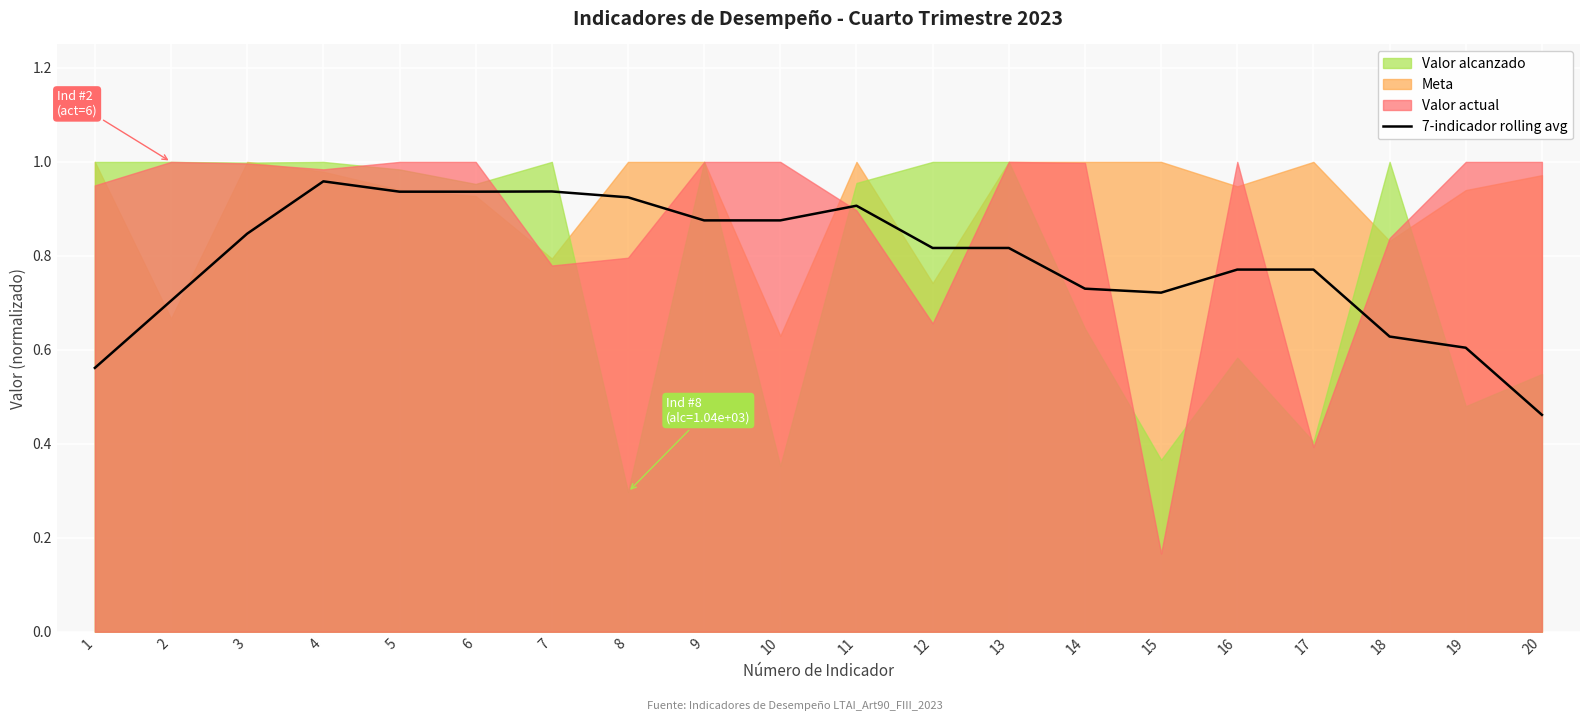

What is the average value?

0.8